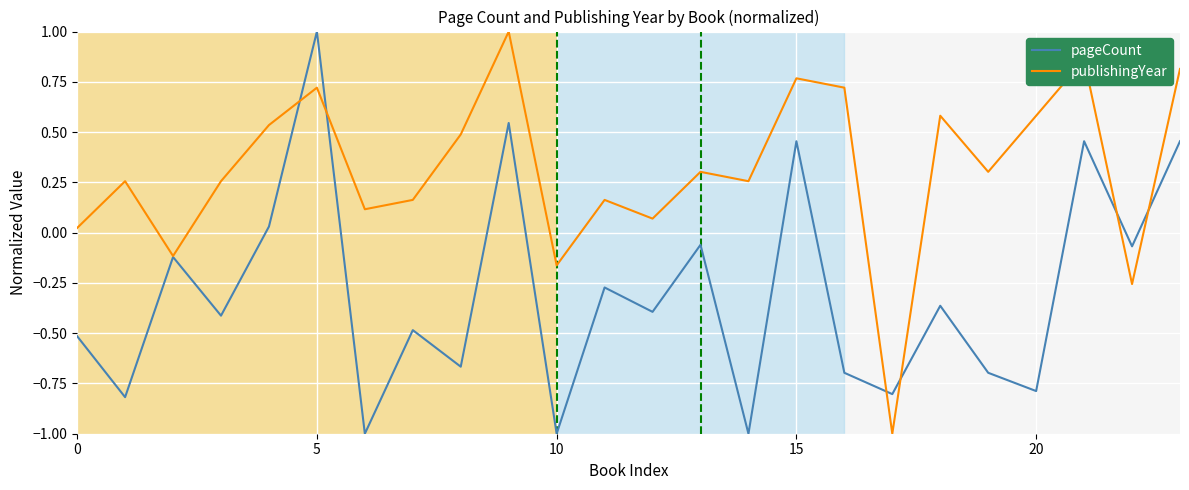

What is the maximum value for pageCount?

1.0